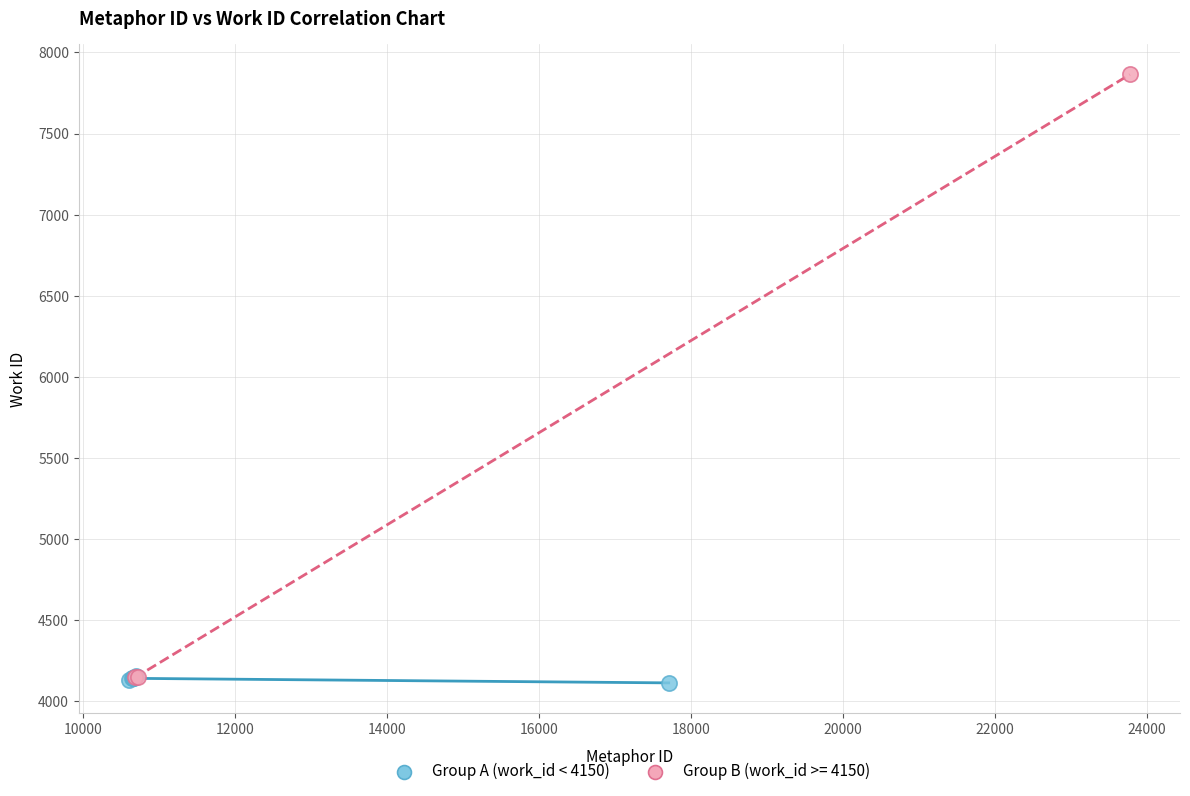

Which series has the largest Y range (max minus min)?

Group B (work_id >= 4150)